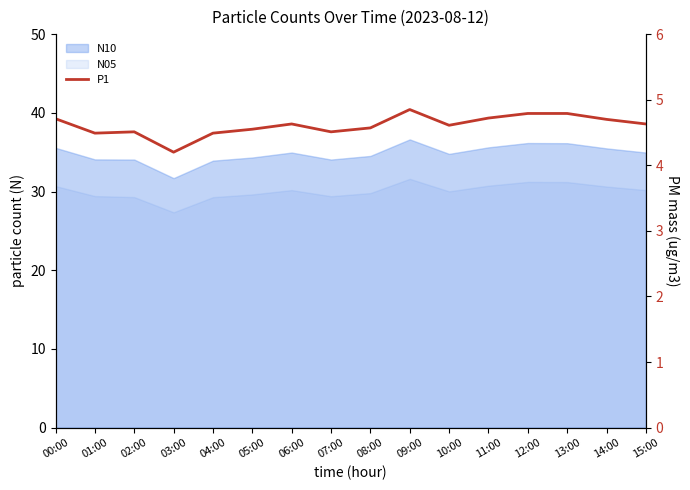

What is the label of the 6th point from the right?

10:00